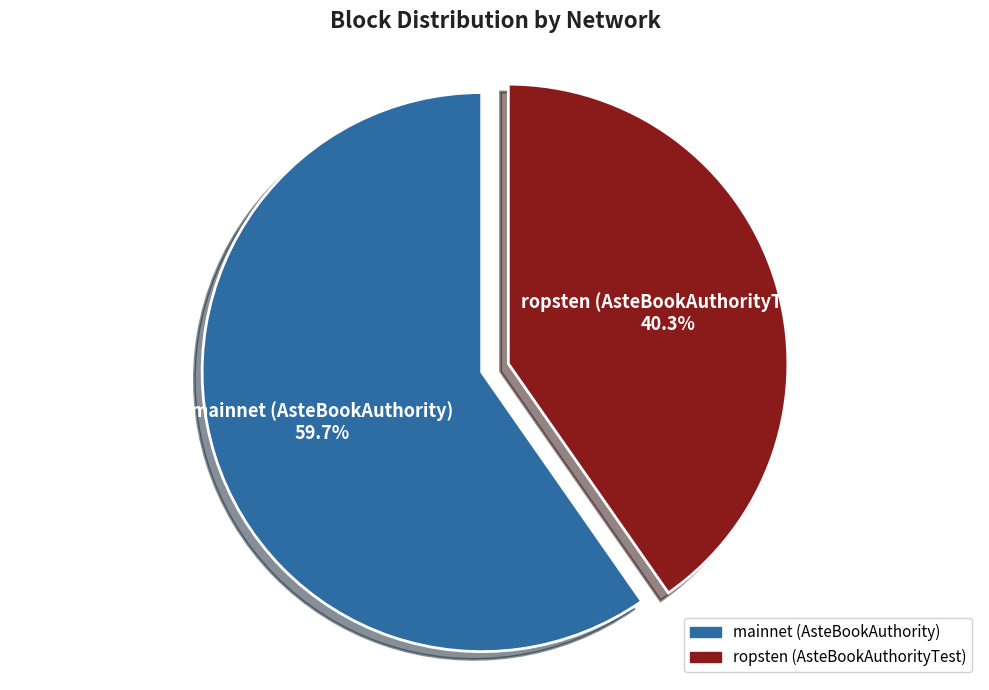

Approximately how many times larger is the value at ropsten (AsteBookAuthorityTest) compared to mainnet (AsteBookAuthority)?

0.7